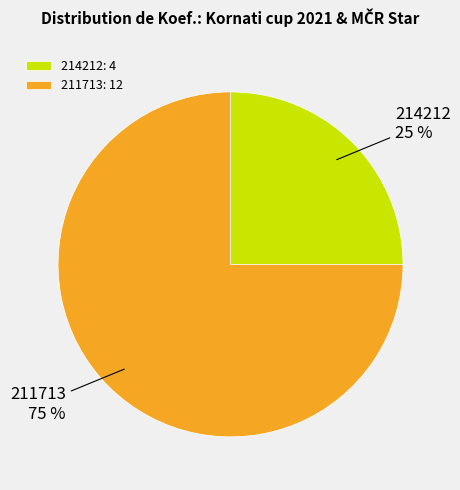

Which slice represents more than half of the pie?

211713